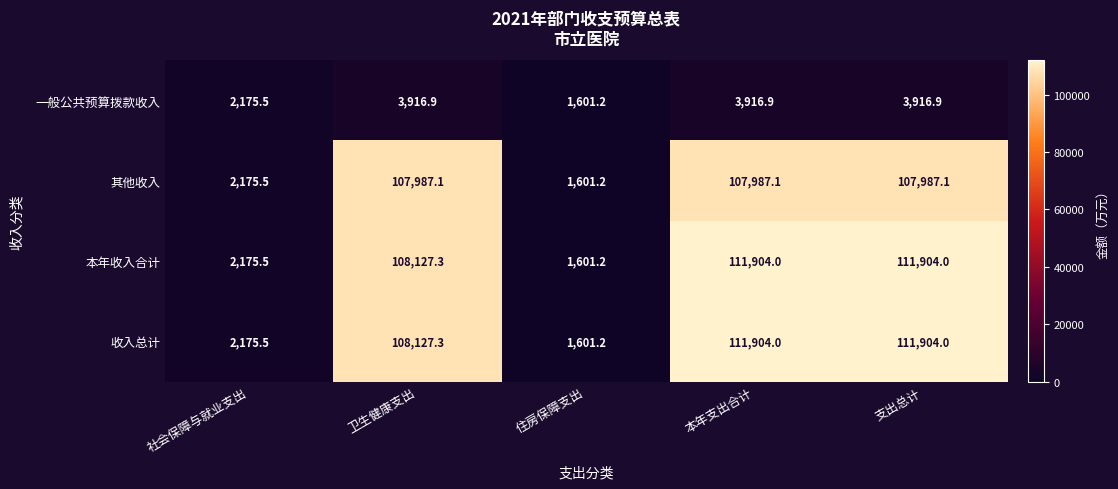

What is the lowest value of the 一般公共预算拨款收入 series?

1601.2